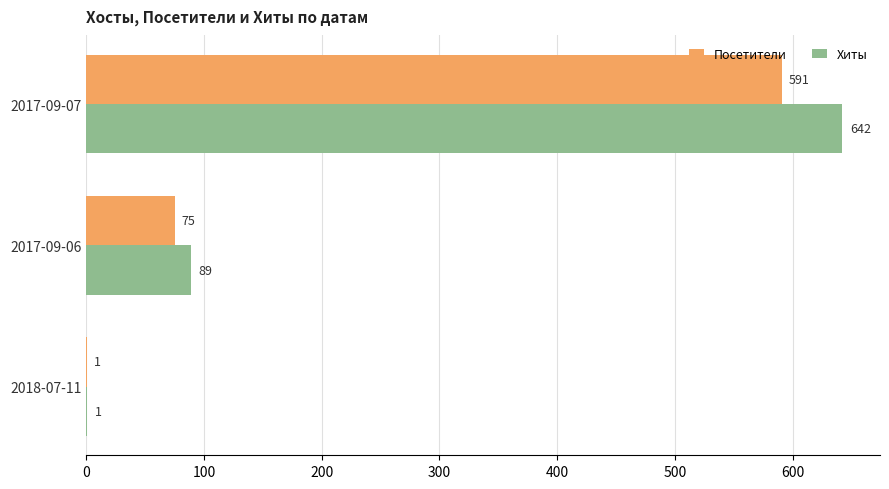

What is the greatest value displayed?

642